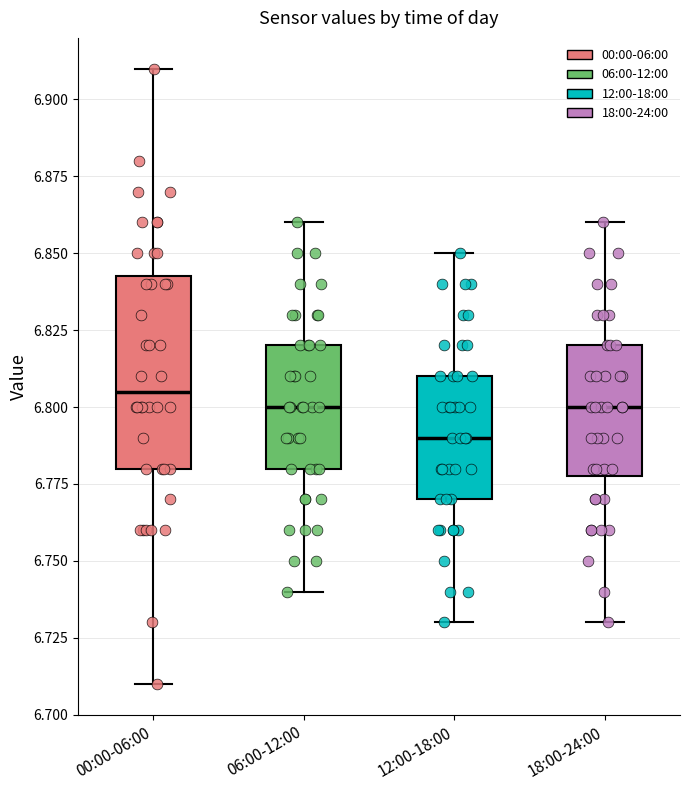

Reading left to right, read every box against the y-axis: the position of its median line, the range the box covers, and the ends of its whiskers. The values are not printed on the chart, so give them approximately, as read against the axis.

00:00-06:00: median 6.805, box 6.780 to 6.845, whiskers 6.710 to 6.910
06:00-12:00: median 6.800, box 6.780 to 6.820, whiskers 6.740 to 6.860
12:00-18:00: median 6.790, box 6.770 to 6.810, whiskers 6.730 to 6.850
18:00-24:00: median 6.800, box 6.780 to 6.820, whiskers 6.730 to 6.860